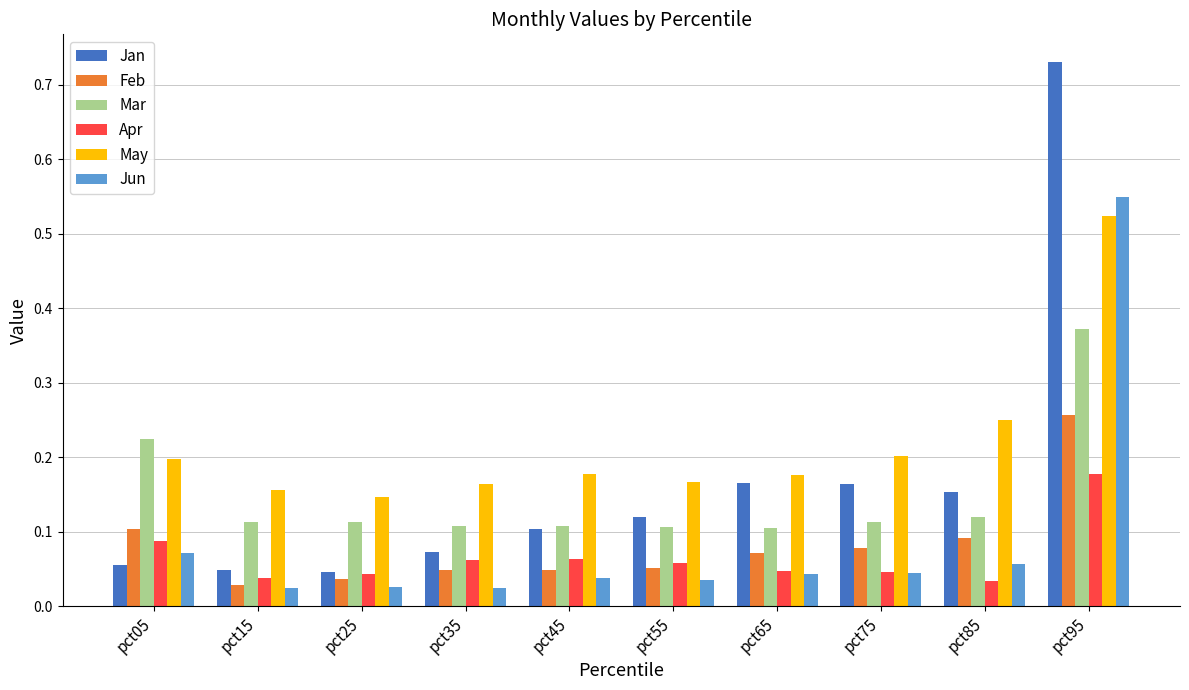

How many Mar values are between 0 and 1?

10